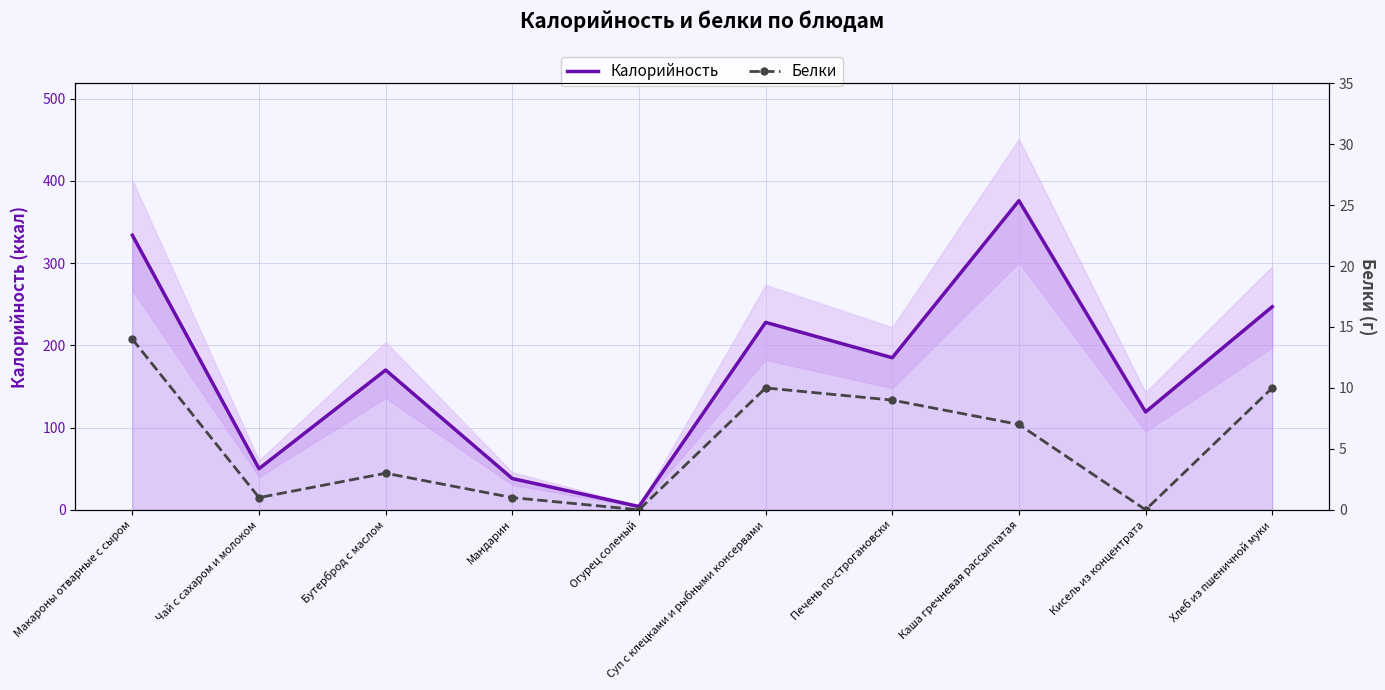

Reading left to right, transcribe all the data shown in this chart.

Калорийность: 334	50	170	38	4	228	185	376	119	247
Белки: 14	1	3	1	0	10	9	7	0	10